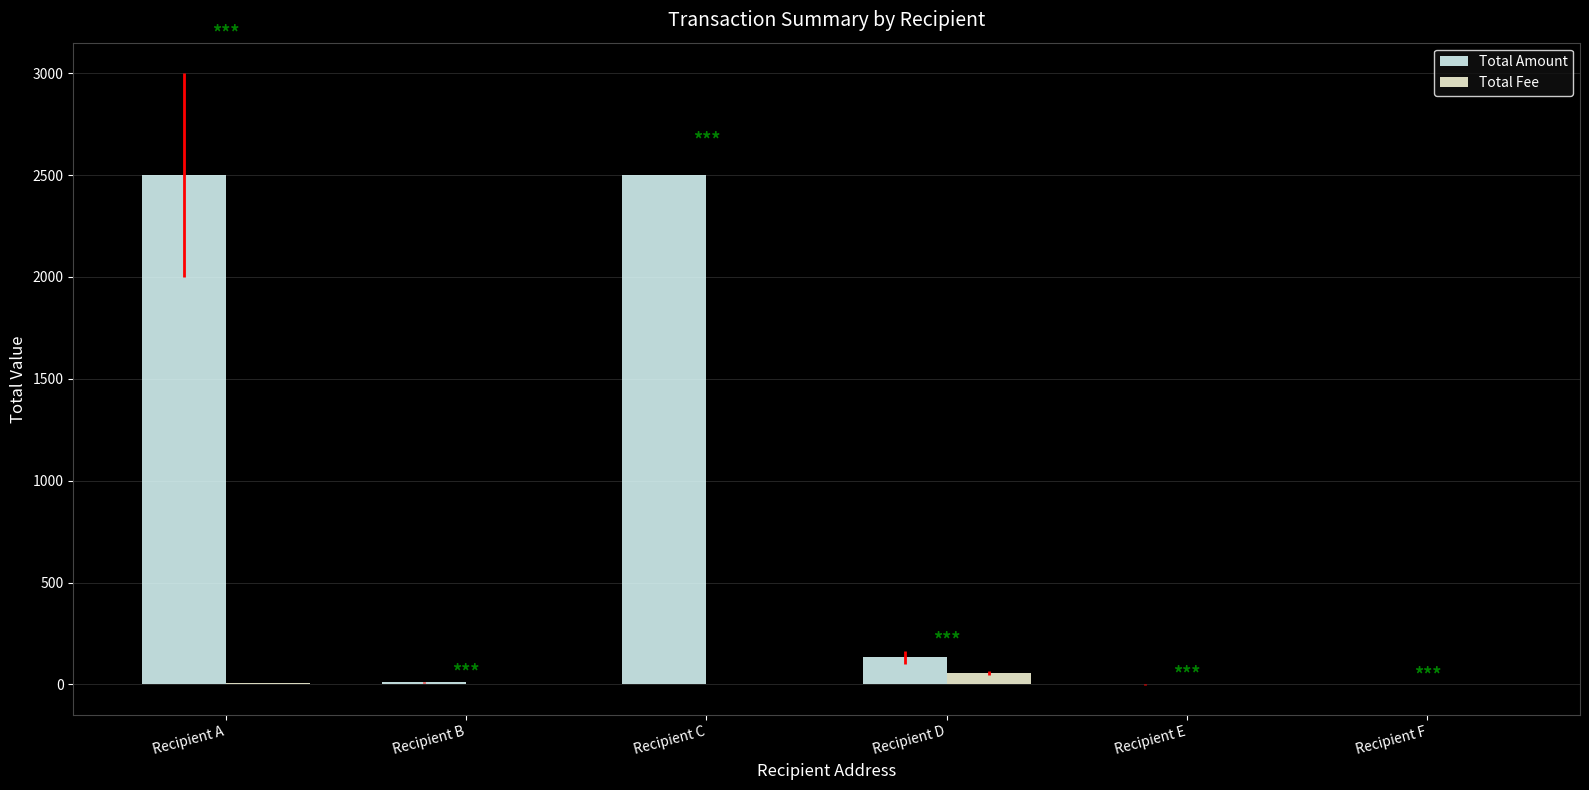

Which series changed the most between Recipient D and Recipient E?

Total Amount